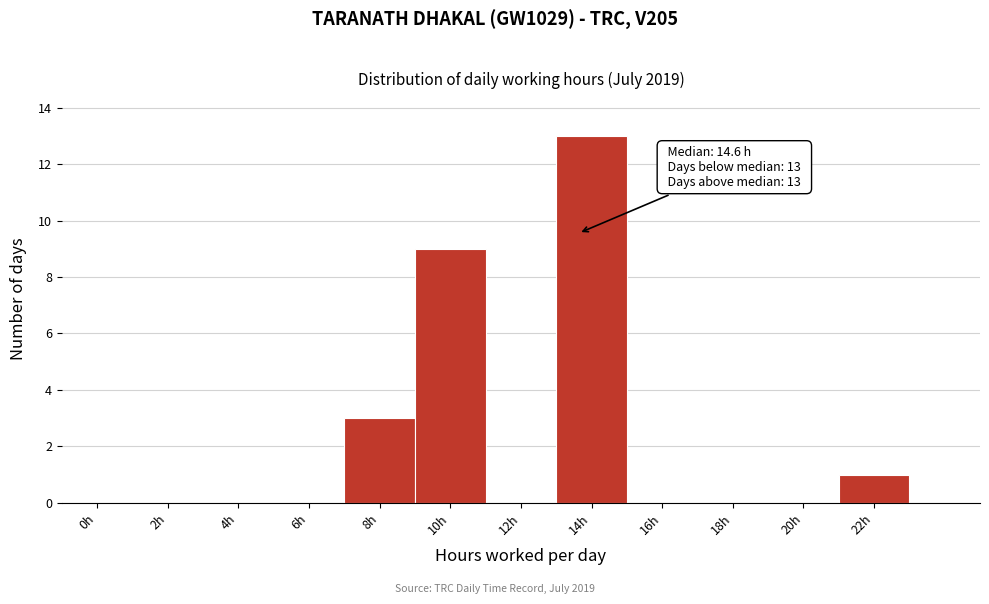

Reading right to left, list all the values displayed in this chart.

22h=1	20h=0	18h=0	16h=0	14h=13	12h=0	10h=9	8h=3	6h=0	4h=0	2h=0	0h=0